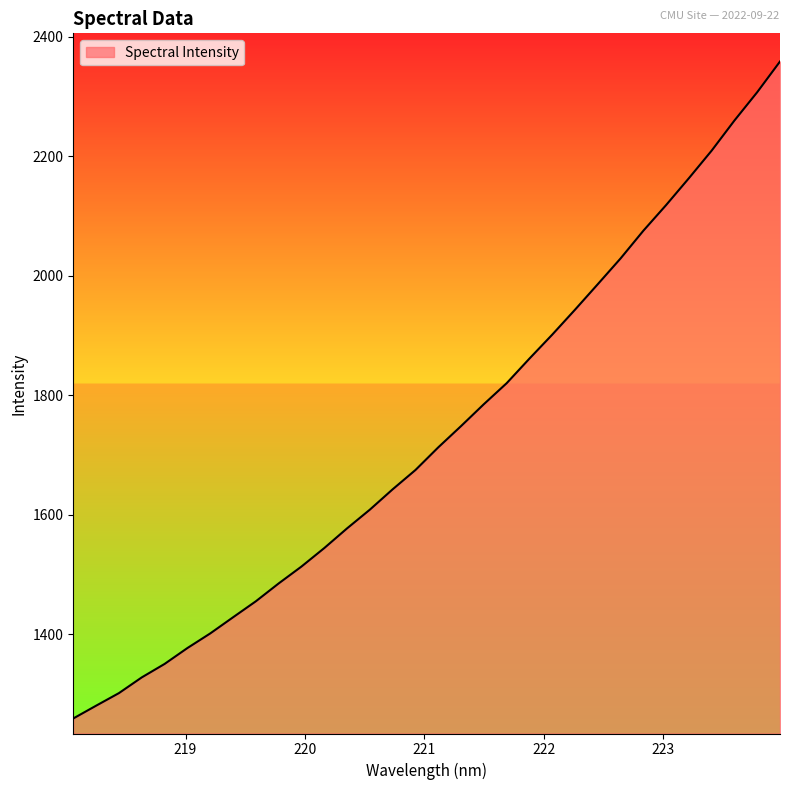

What is the difference between the maximum and minimum values?

1100.2